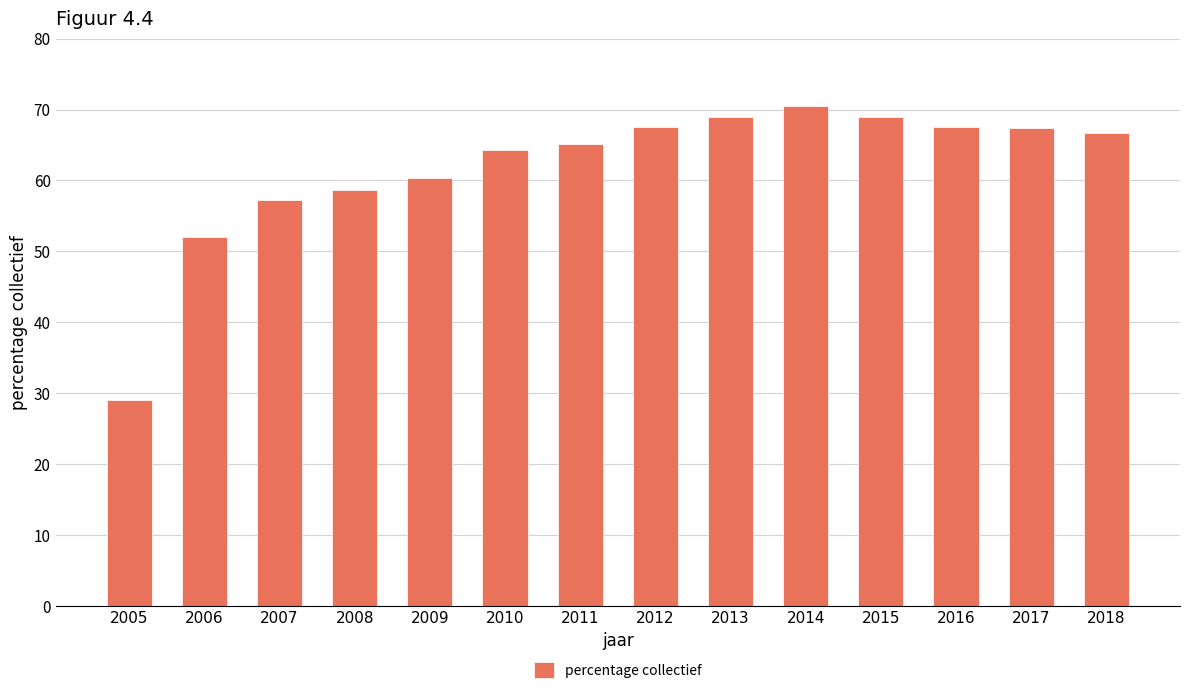

The chart shows a value of 116.4 at 2013. True or false?

False